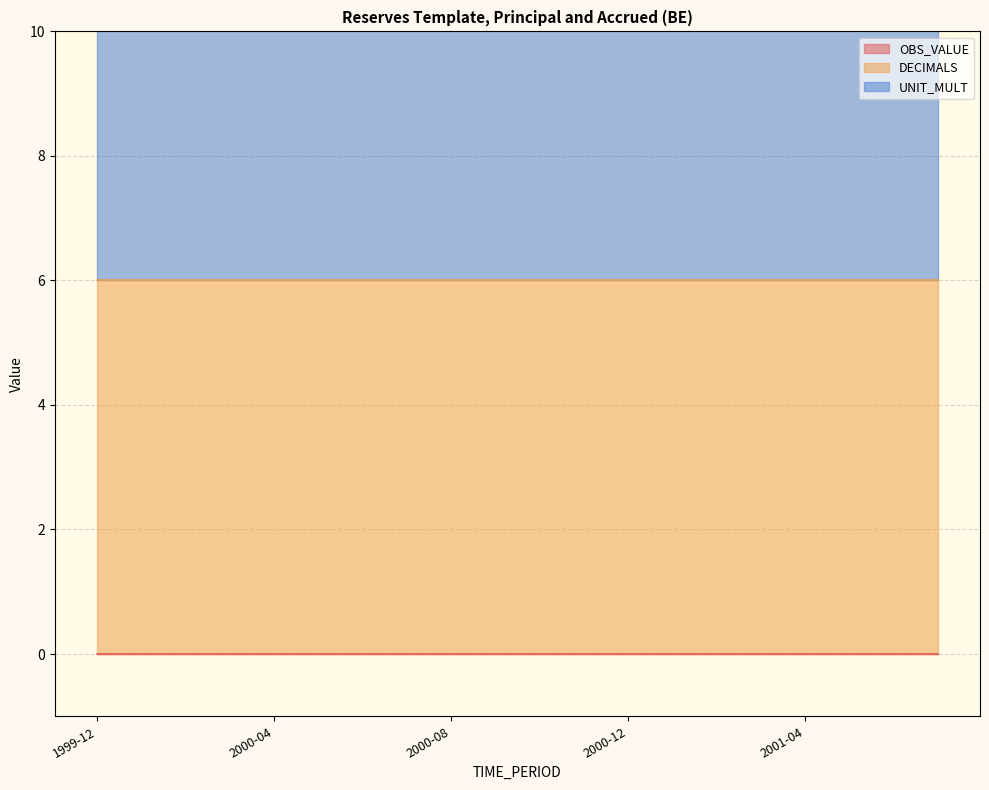

At which category does the chart reach its minimum across all series?

1999-12